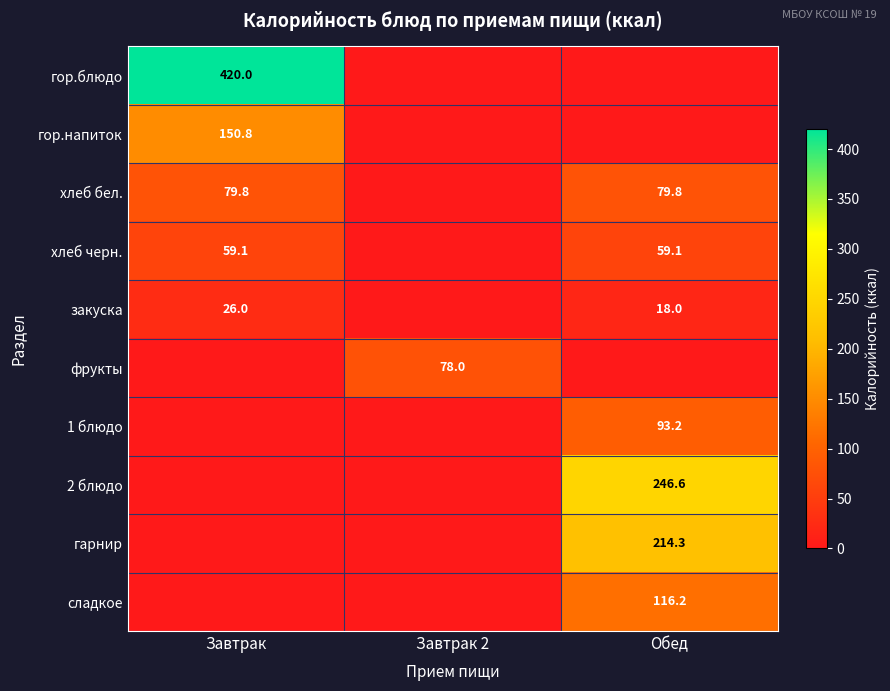

The value of фрукты at Завтрак 2 is 138.9. True or false?

False